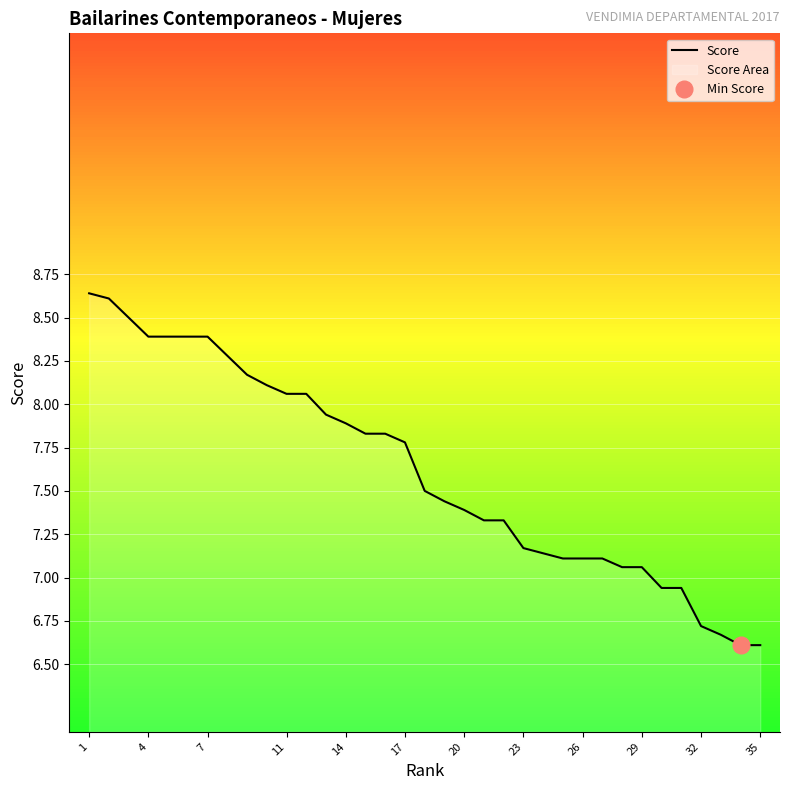

What is the highest value of the Score series?

8.6